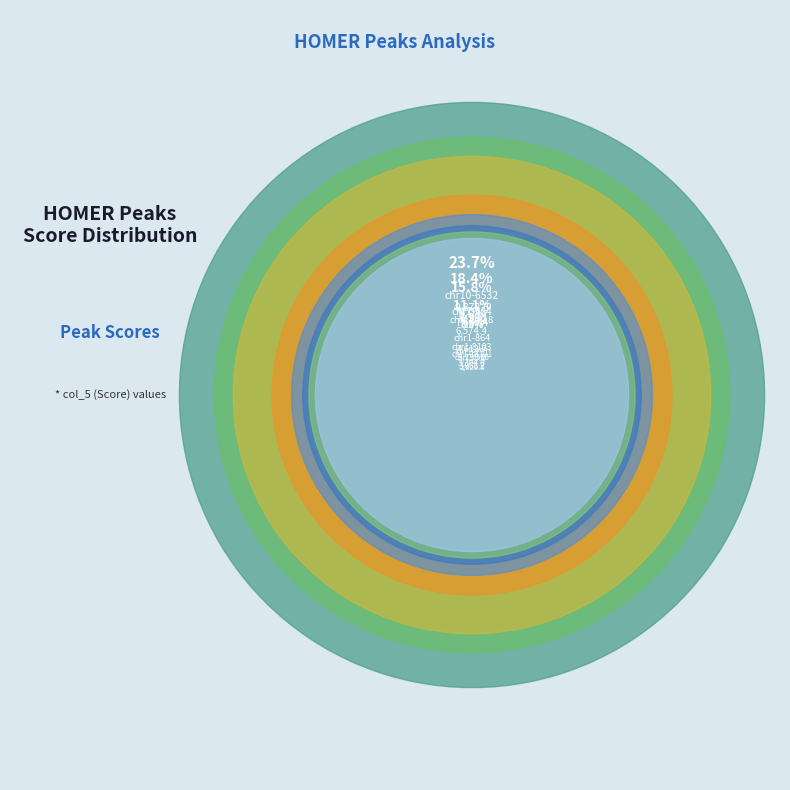

Does any single category account for the majority?

No